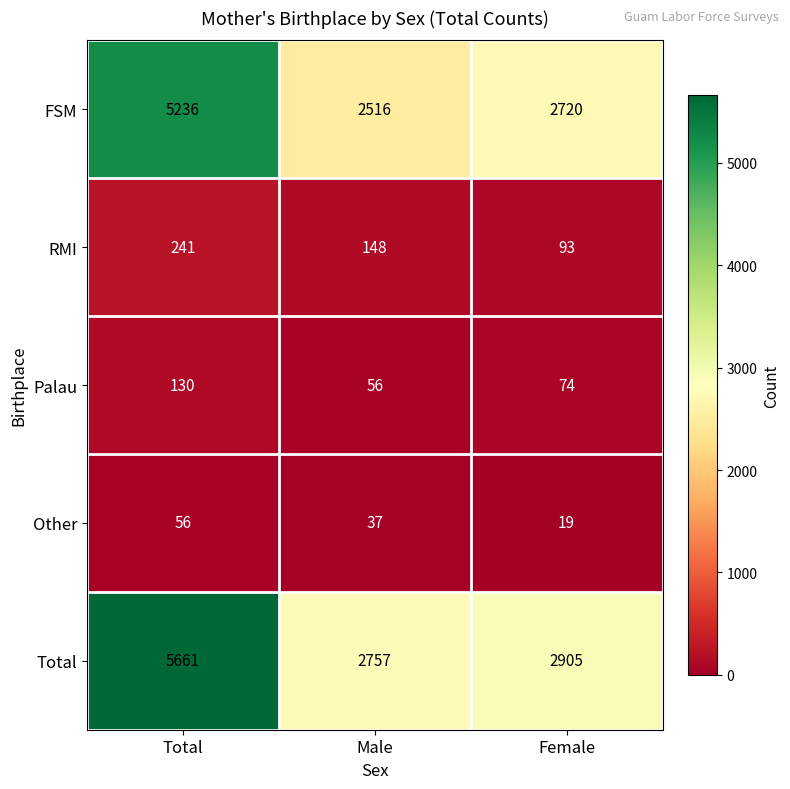

Which category has the highest value across all series?

Total